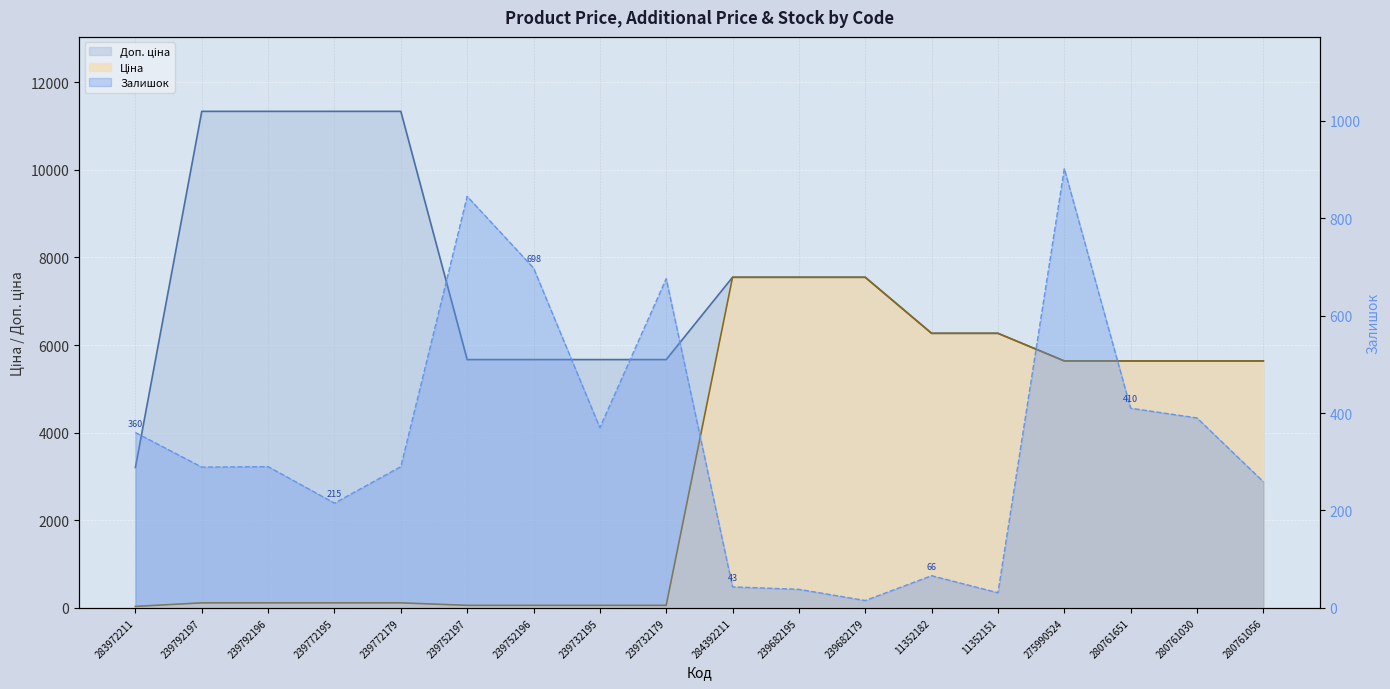

Reading left to right, extract all data points from this chart.

Ціна: 32.0	113.3	113.3	113.3	113.3	56.7	56.7	56.7	56.7	7545.9	7545.9	7545.9	6266.7	6266.7	5636.0	5636.0	5636.0	5636.0
Доп. ціна: 3205.0	11334.0	11334.0	11334.0	11334.0	5667.0	5667.0	5667.0	5667.0	7545.9	7545.9	7545.9	6266.7	6266.7	5636.0	5636.0	5636.0	5636.0
Залишок: 360.0	289.0	290.0	215.0	290.0	845.0	698.0	370.0	676.0	43.0	38.0	15.0	66.0	31.0	902.0	410.0	390.0	259.0